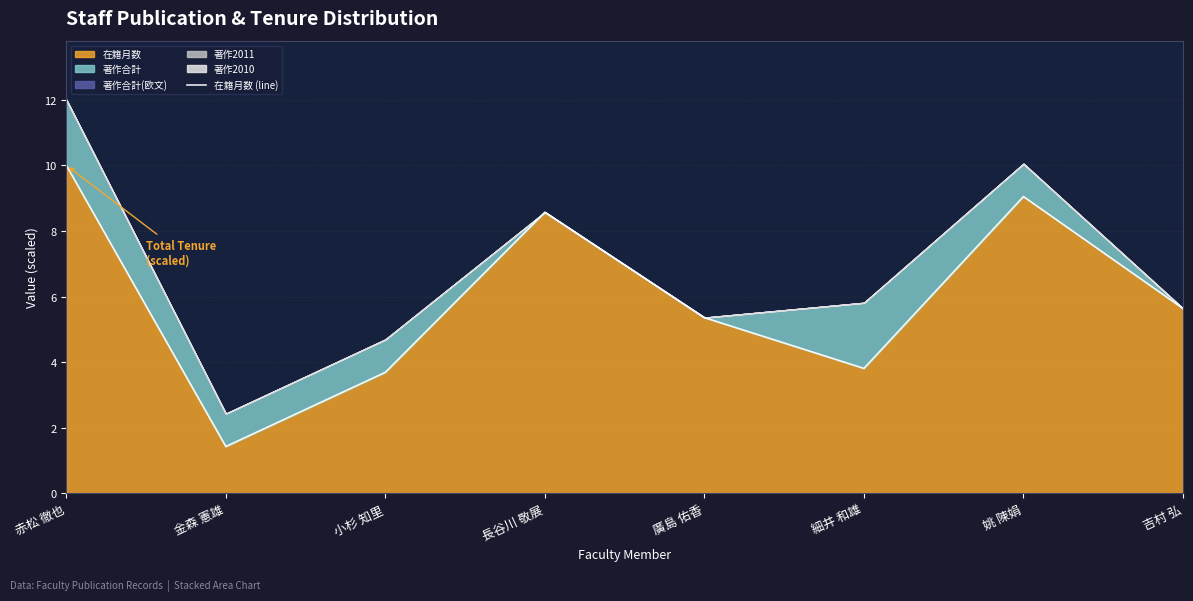

What is the difference between the values at 金森 憲雄 and 赤松 徹也?

8.6